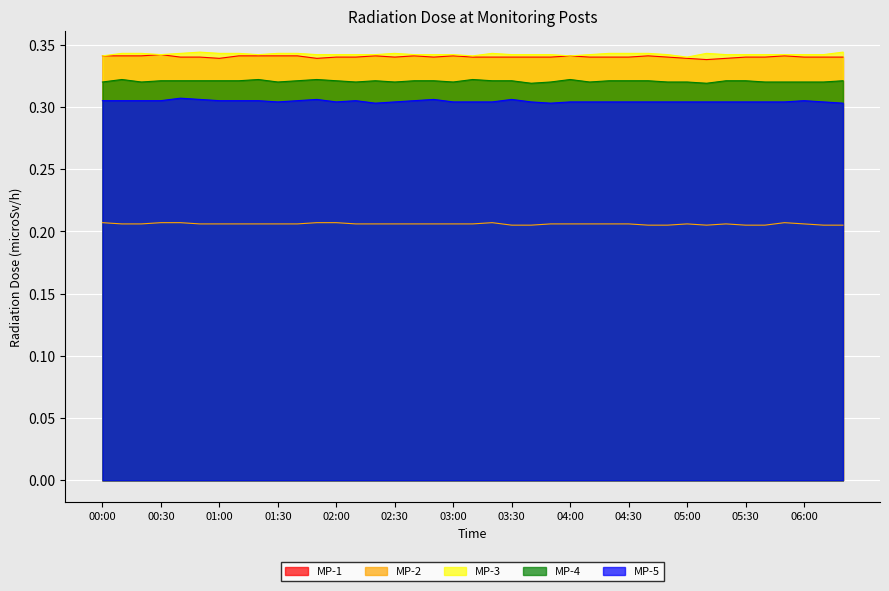

What is the total value across all series at 04:20?

1.5